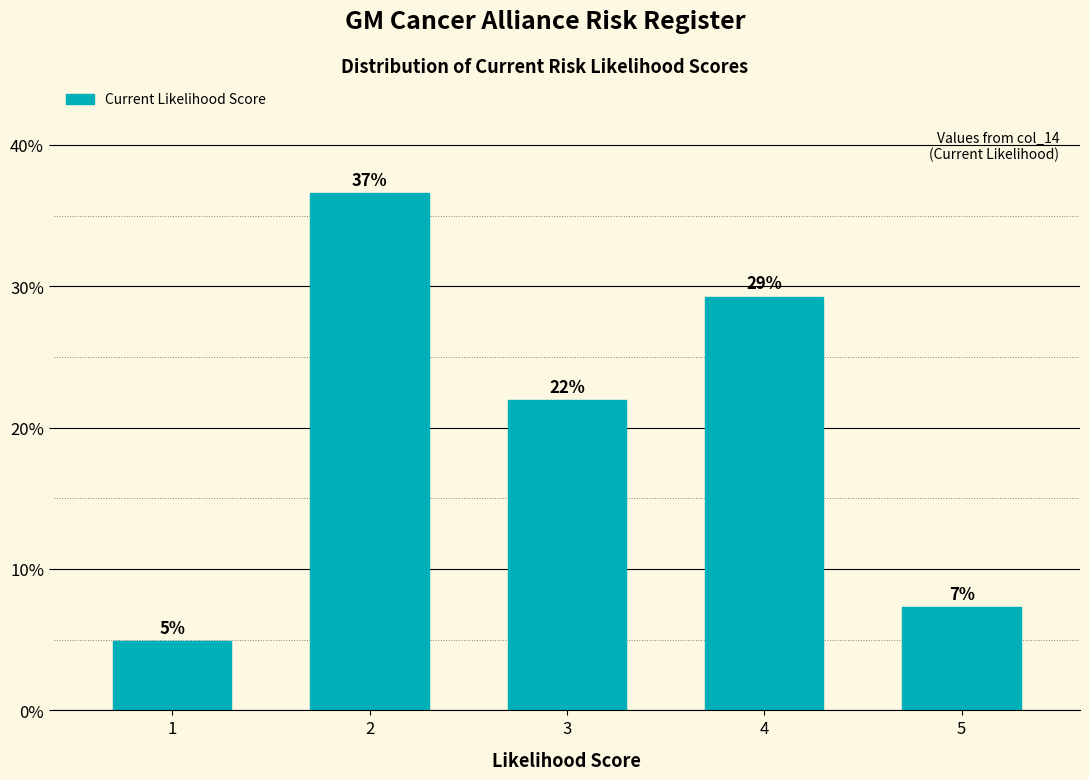

How many bars are there in total?

5